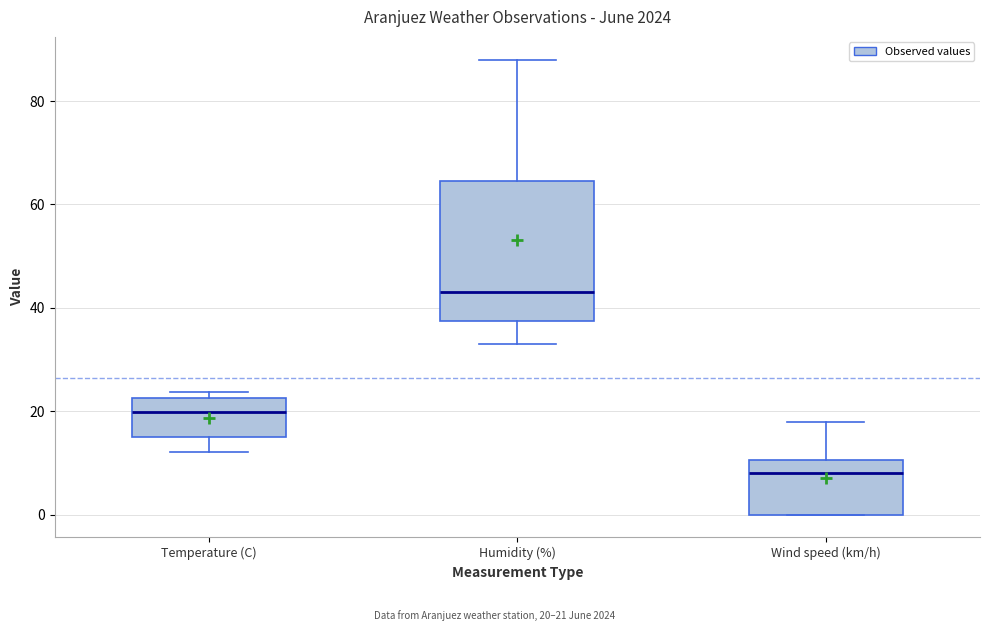

Comparing the boxes themselves (not the whiskers), which one is the tallest?

Humidity (%)